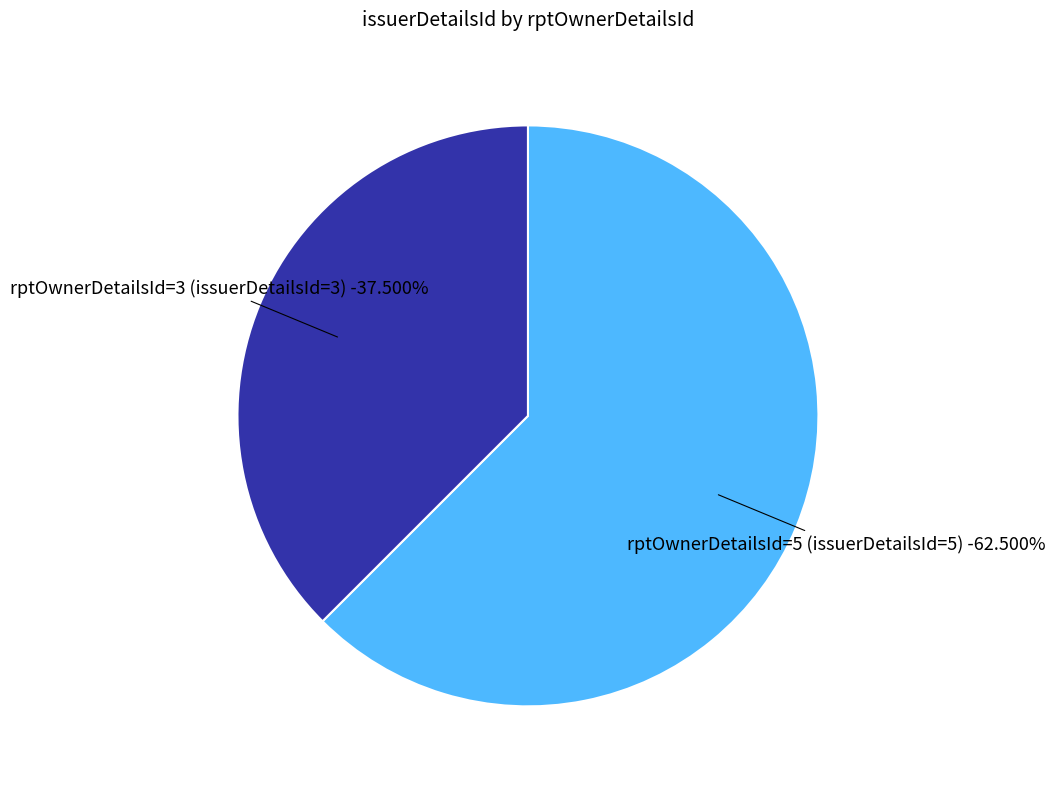

To the nearest percent, what portion does rptOwnerDetailsId=5 (issuerDetailsId=5) represent?

62%